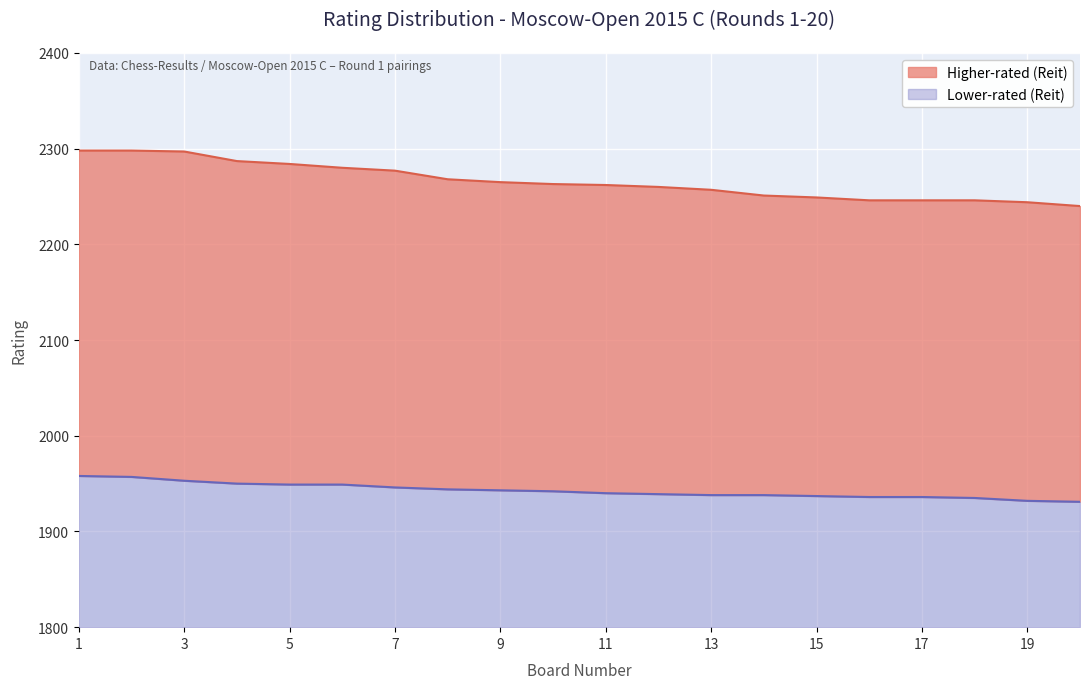

What is the difference between the Lower-rated (Reit) values at 11 and 5?

9